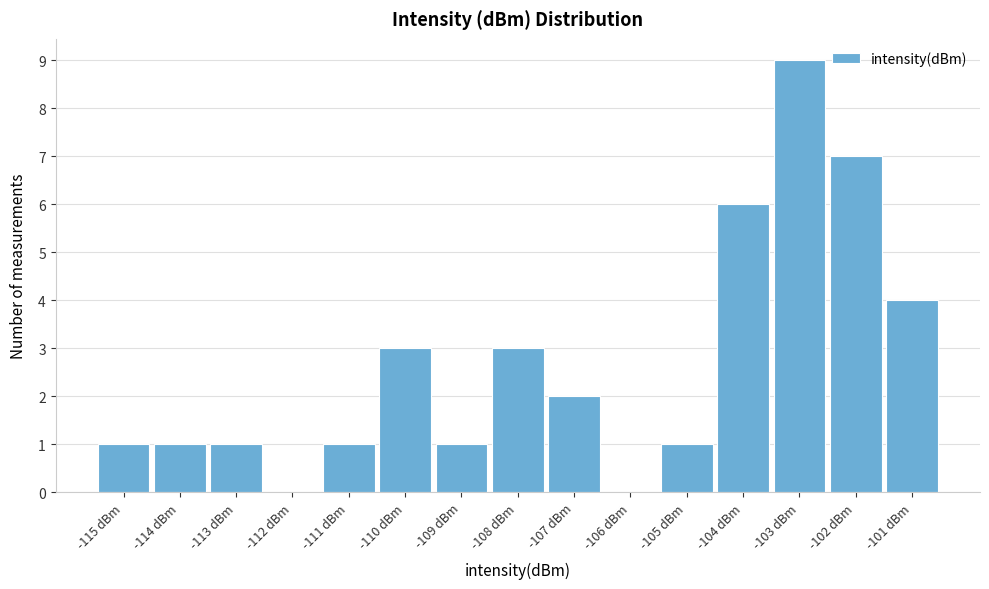

Reading right to left, transcribe all the data shown in this chart.

-101 dBm=4	-102 dBm=7	-103 dBm=9	-104 dBm=6	-105 dBm=1	-106 dBm=0	-107 dBm=2	-108 dBm=3	-109 dBm=1	-110 dBm=3	-111 dBm=1	-112 dBm=0	-113 dBm=1	-114 dBm=1	-115 dBm=1